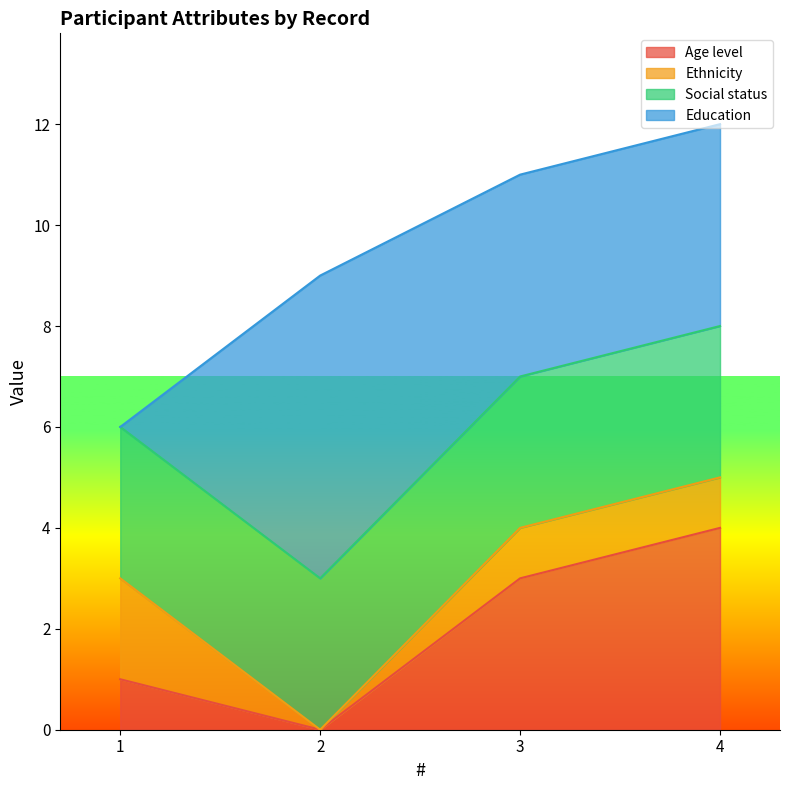

The value of Education at 1 is 2. True or false?

False